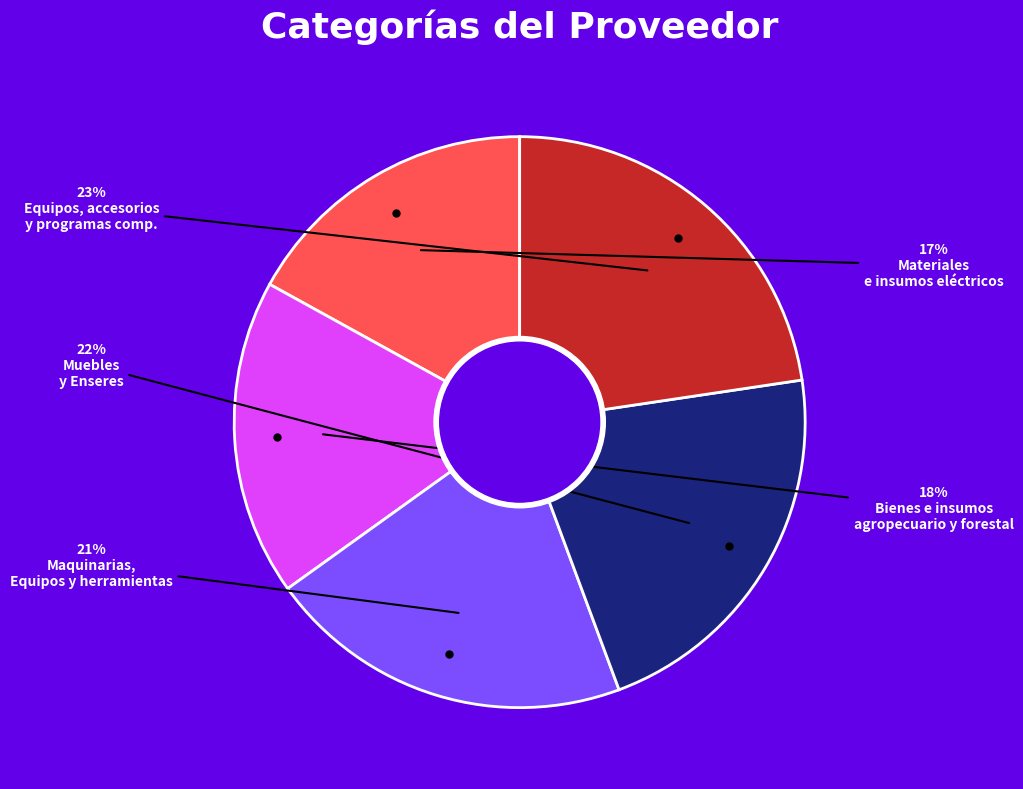

To the nearest percent, what is the average slice percentage?

20%